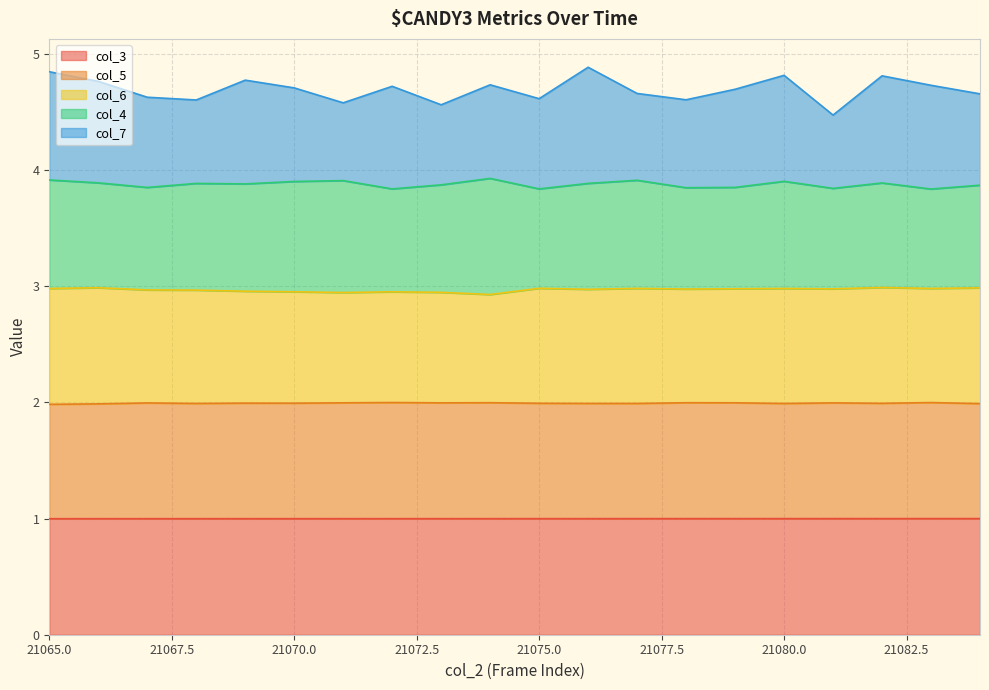

The value of col_6 at 21069 is 1.0. True or false?

False